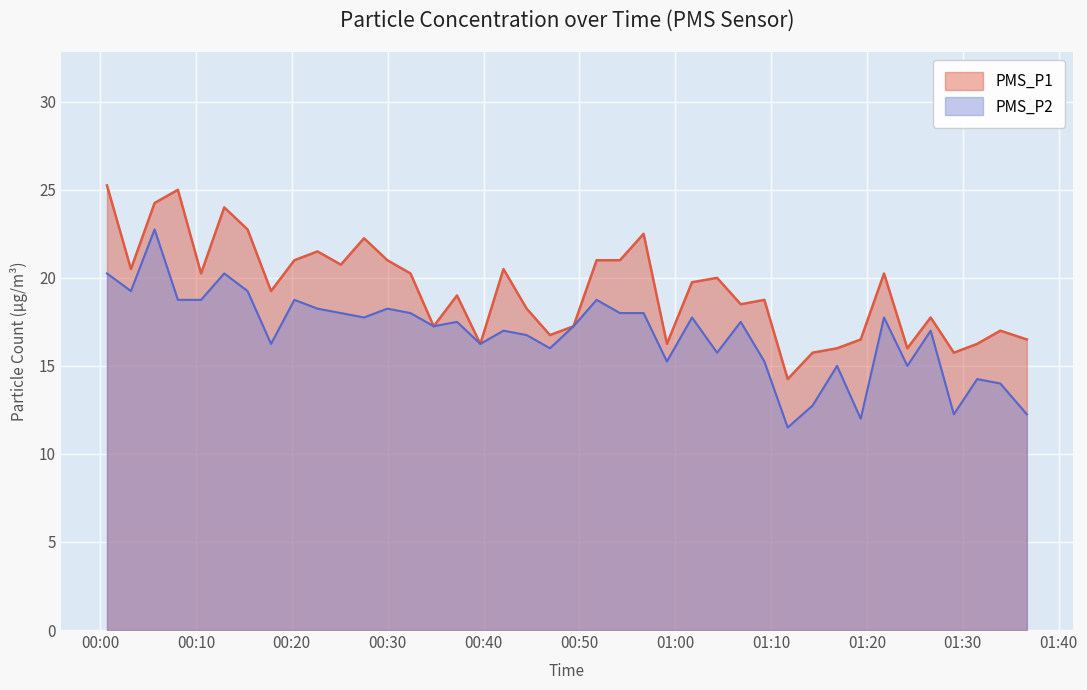

What is the average value of the PMS_P2 series?

16.8